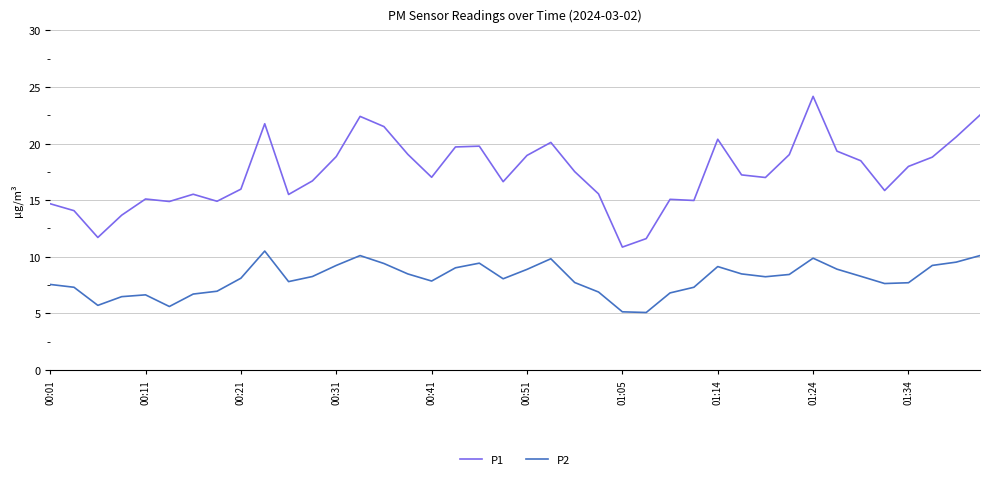

True or false: P2 and P1 cross at least once.

False